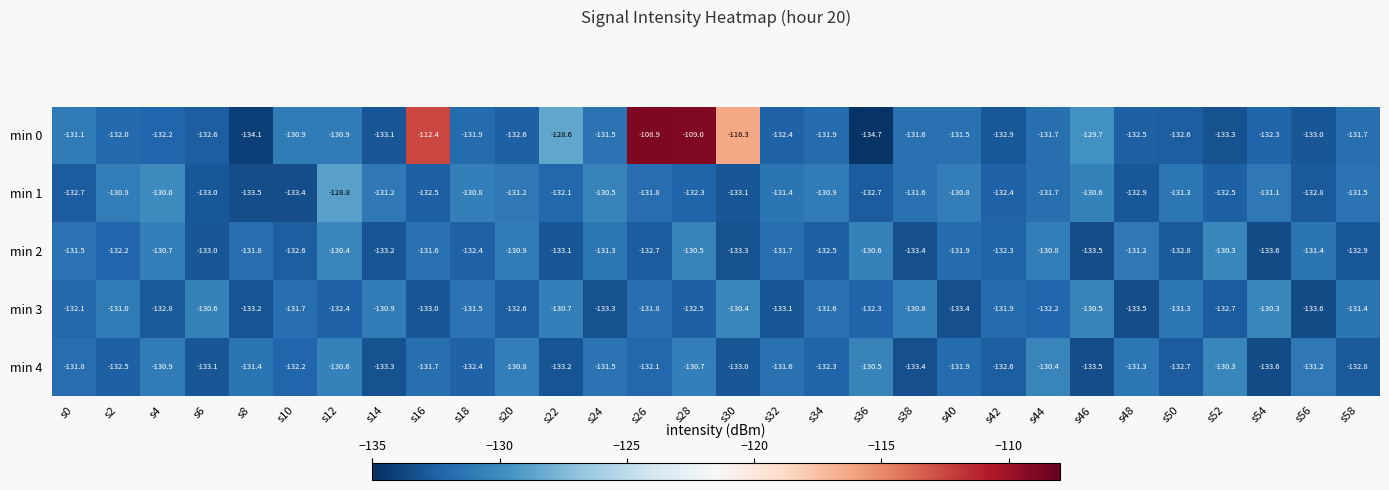

What is the average value of the min 0 series?

-129.3